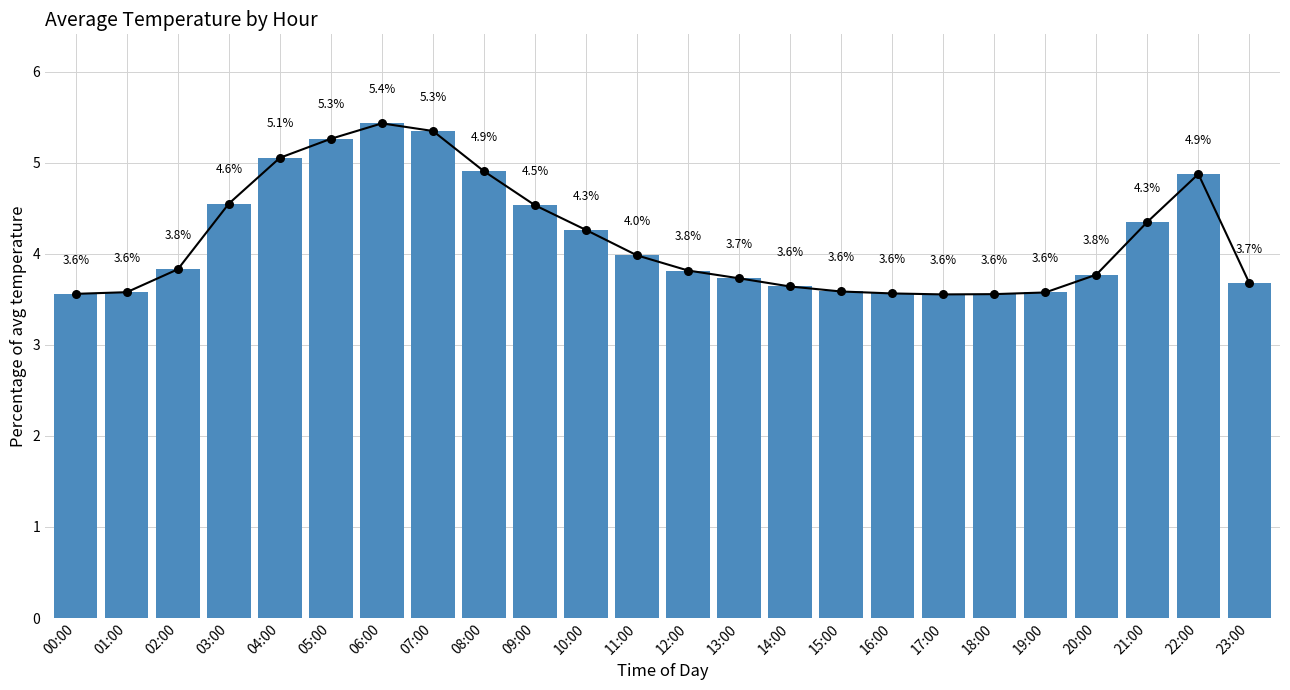

What is the change in value from 00:00 to 07:00?

+1.8